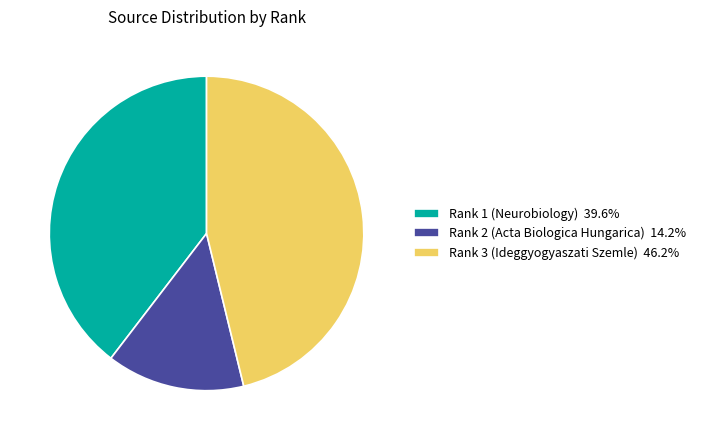

What is the ratio of the value at Rank 2 (Acta Biologica Hungarica) to the value at Rank 3 (Ideggyogyaszati Szemle)?

0.3